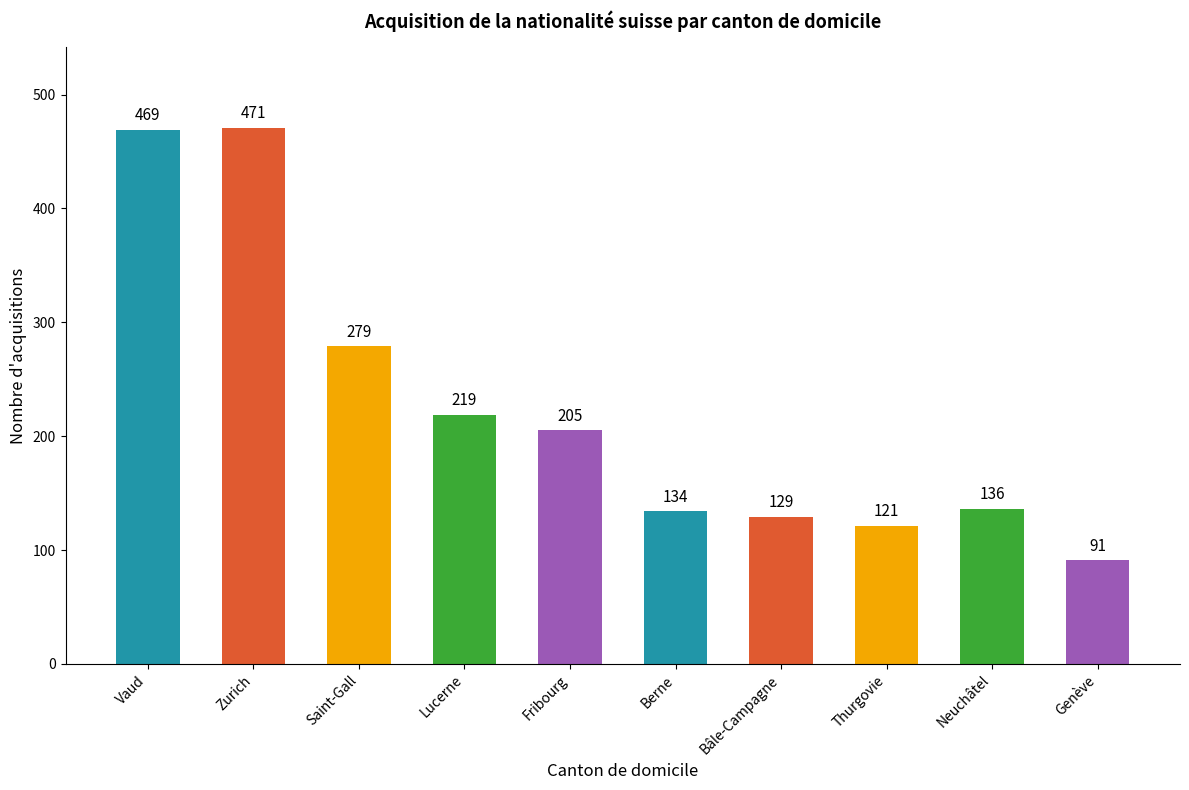

List the labels in order of value, smallest first.

Genève, Thurgovie, Bâle-Campagne, Berne, Neuchâtel, Fribourg, Lucerne, Saint-Gall, Vaud, Zurich